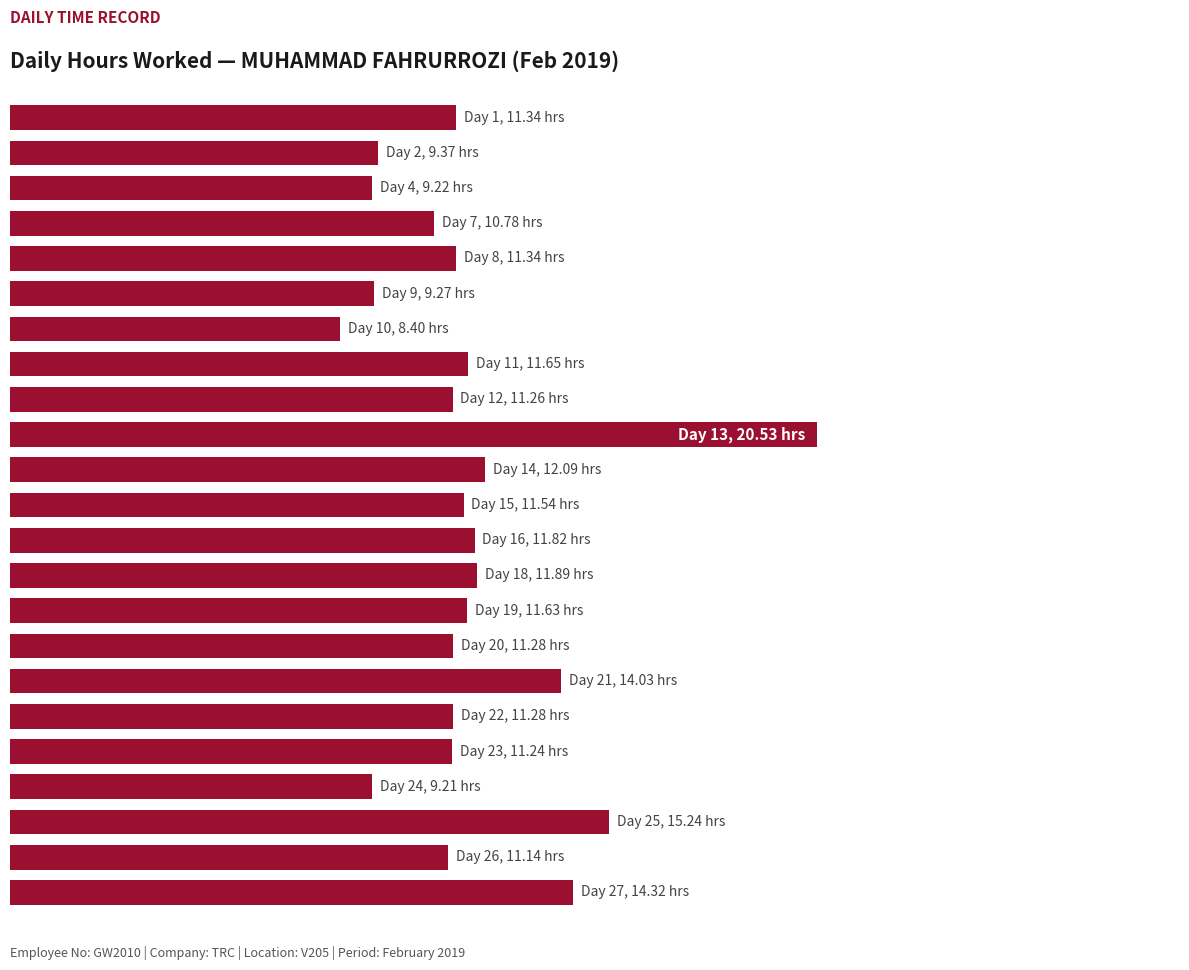

What is the sum of all values?

269.9